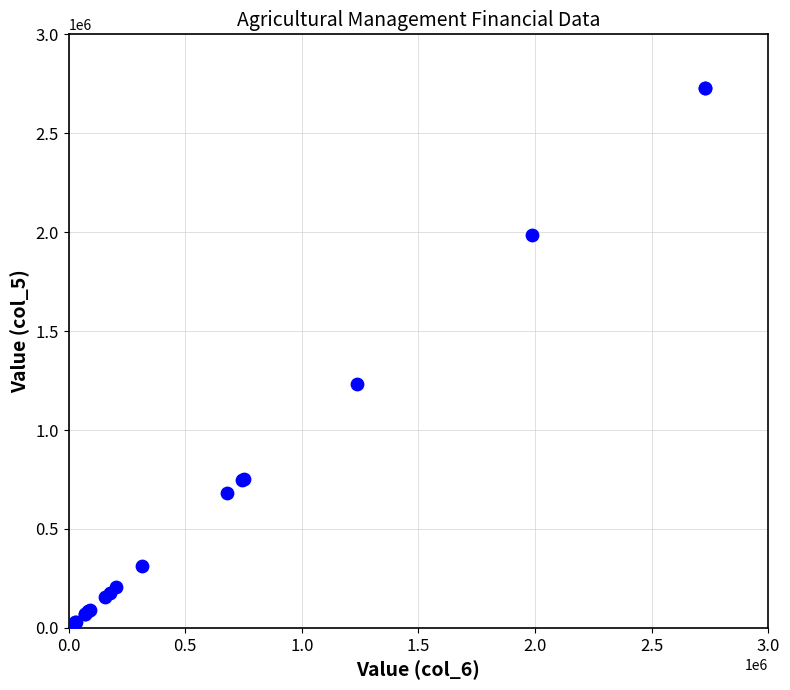

What Y value in the scatter plot is closest to 1365295?

1234659.6